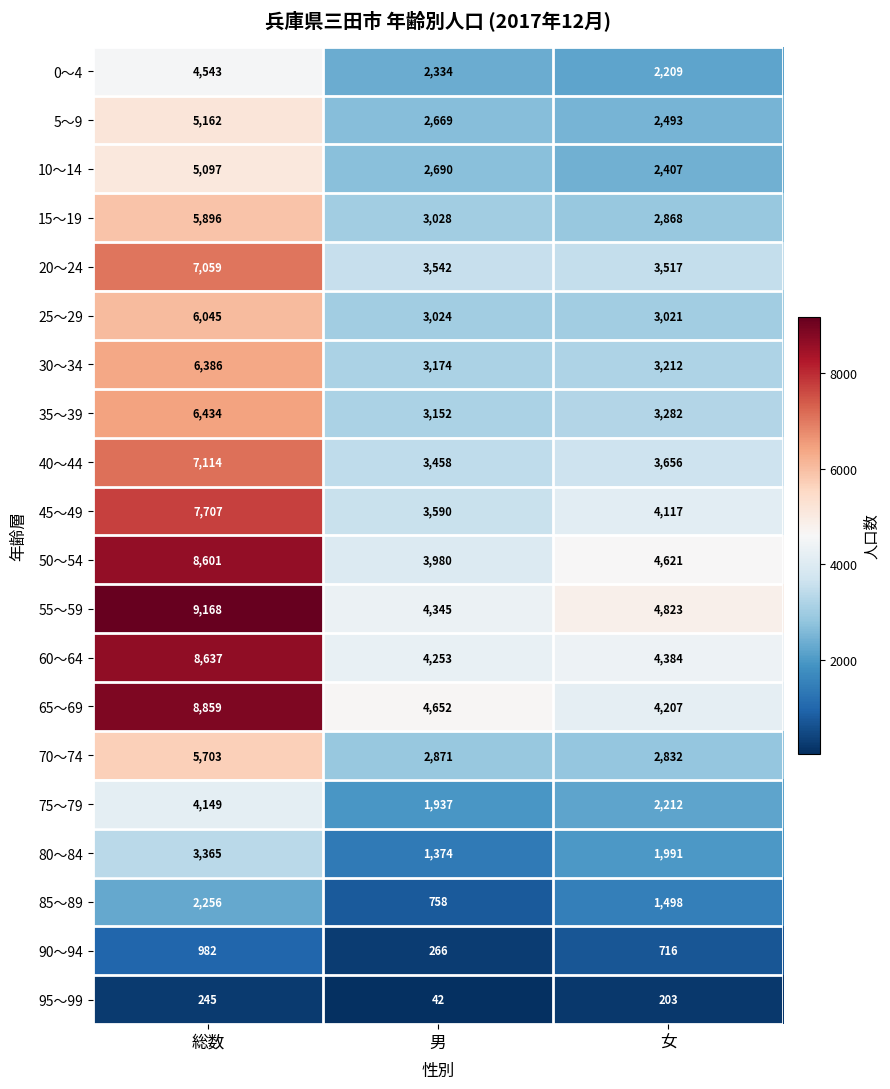

Which series has the widest spread of values?

55～59